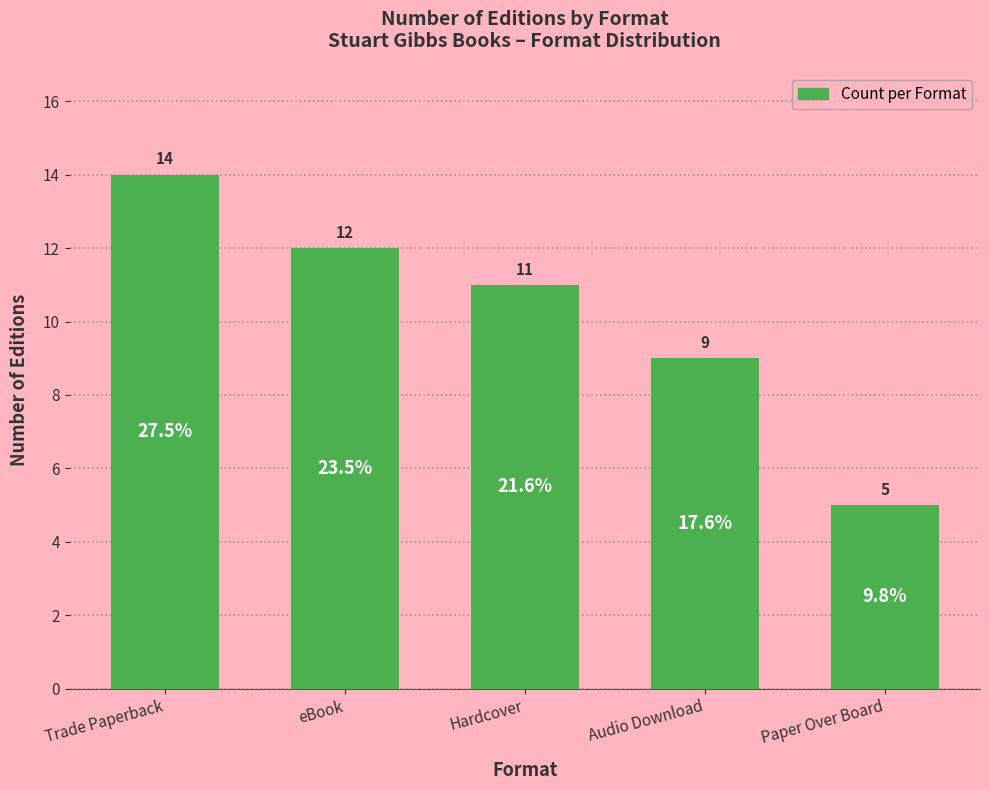

How many series are shown in this chart?

1